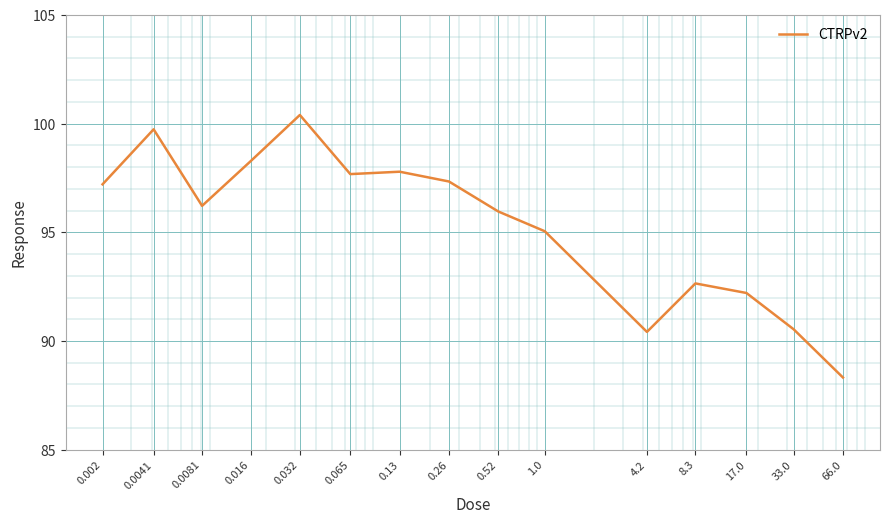

What is the difference between the maximum and minimum values?

12.1